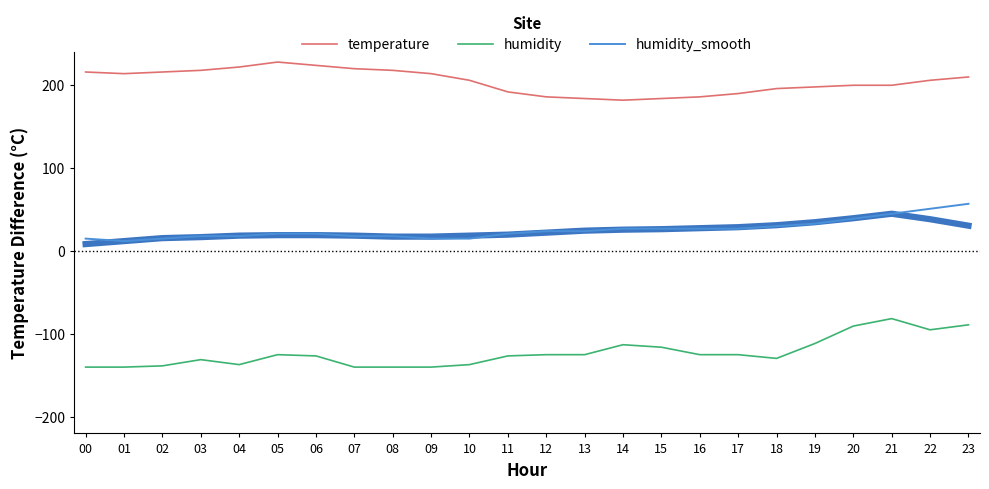

What are all the series names shown in the legend?

temperature, humidity, humidity_smooth